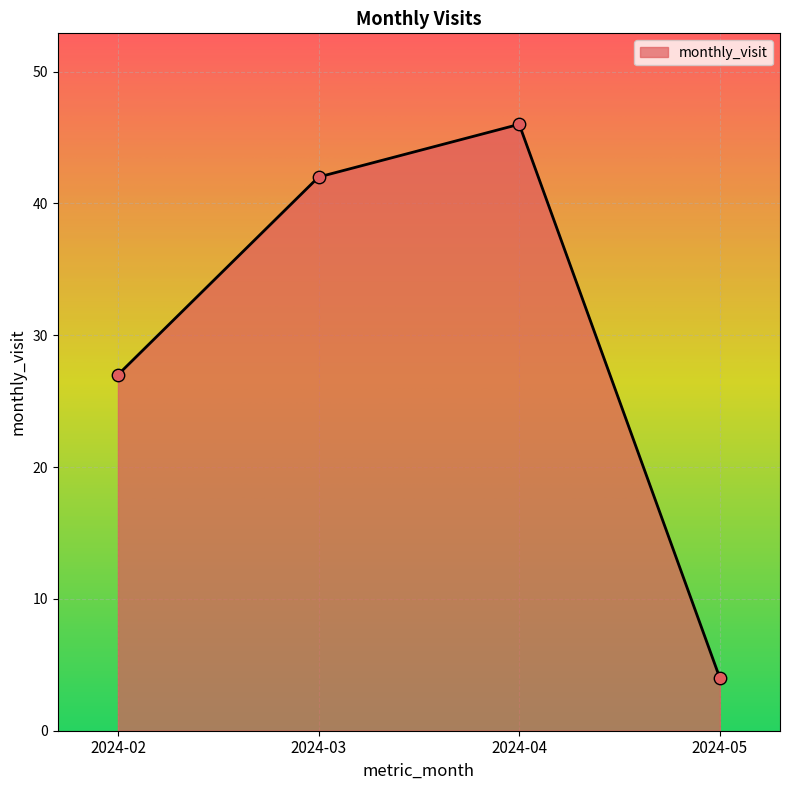

Which has a higher value, 2024-03 or 2024-02?

2024-03